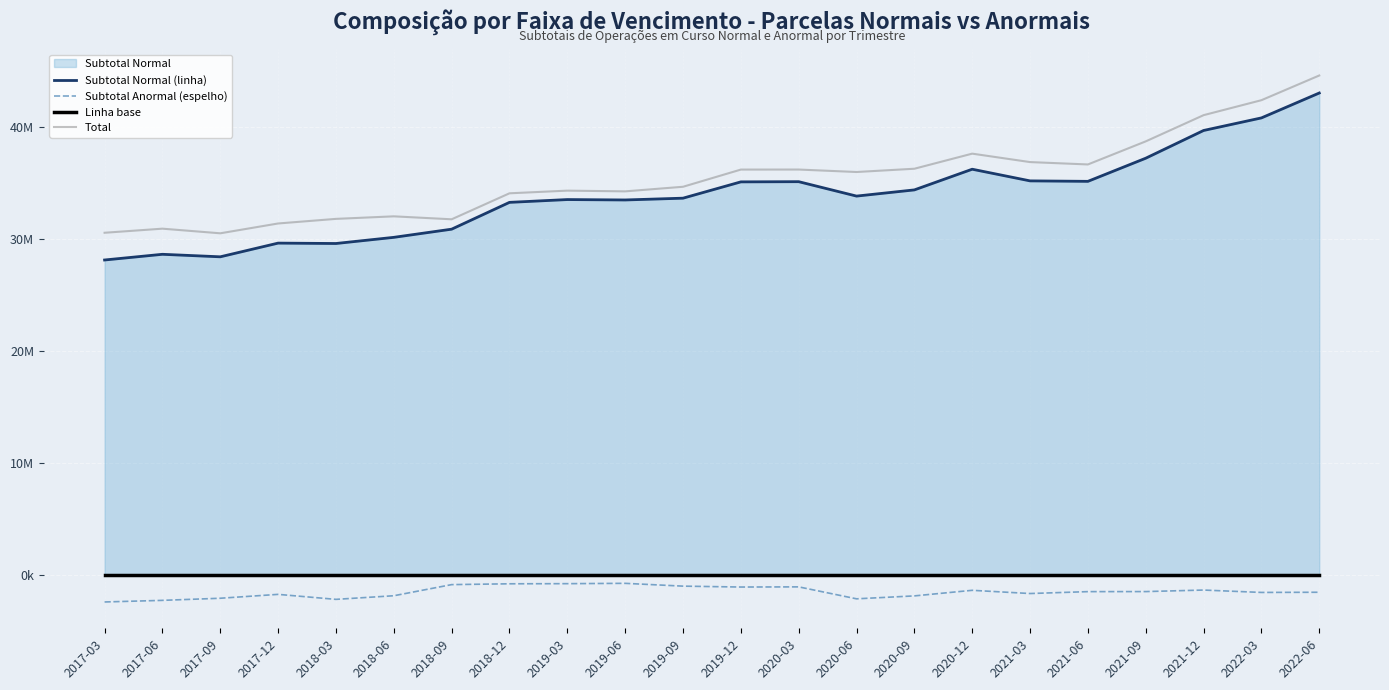

Count the number of data series in this chart.

4